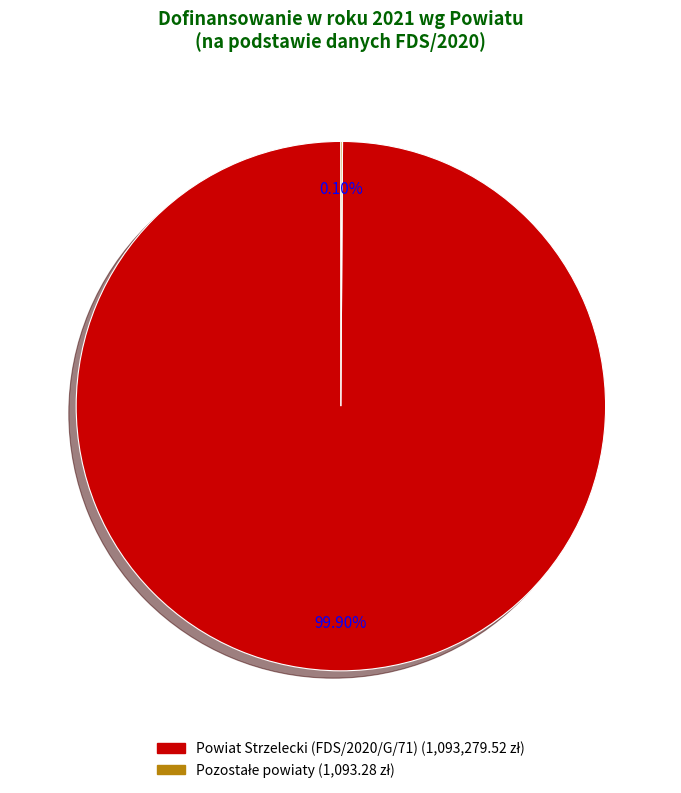

Does any single category account for the majority?

Yes